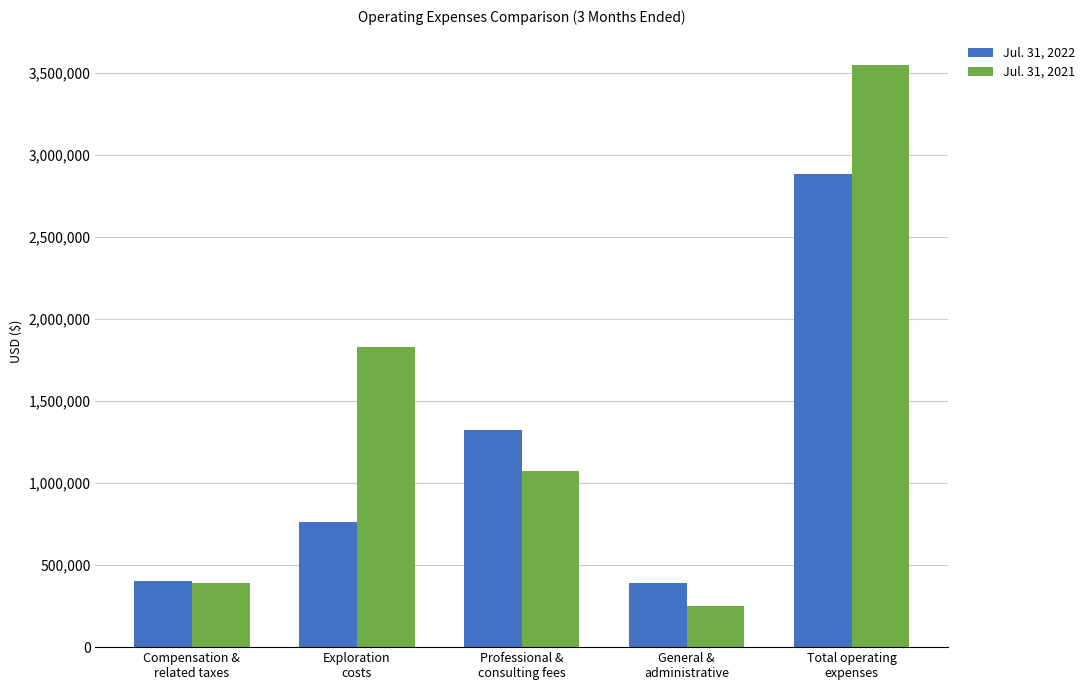

Rank the categories by Jul. 31, 2021 value from highest to lowest.

Total operating
expenses, Exploration
costs, Professional &
consulting fees, Compensation &
related taxes, General &
administrative